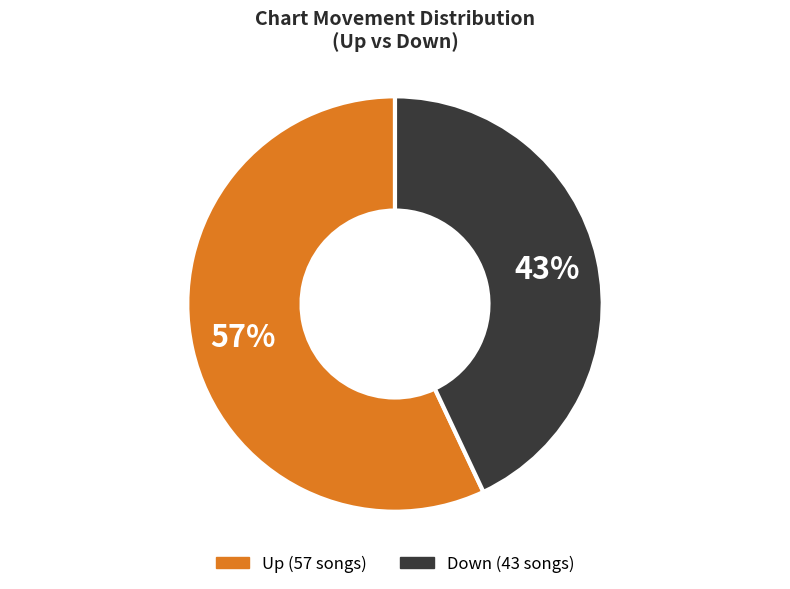

Is there any slice that represents more than half of the pie?

Yes